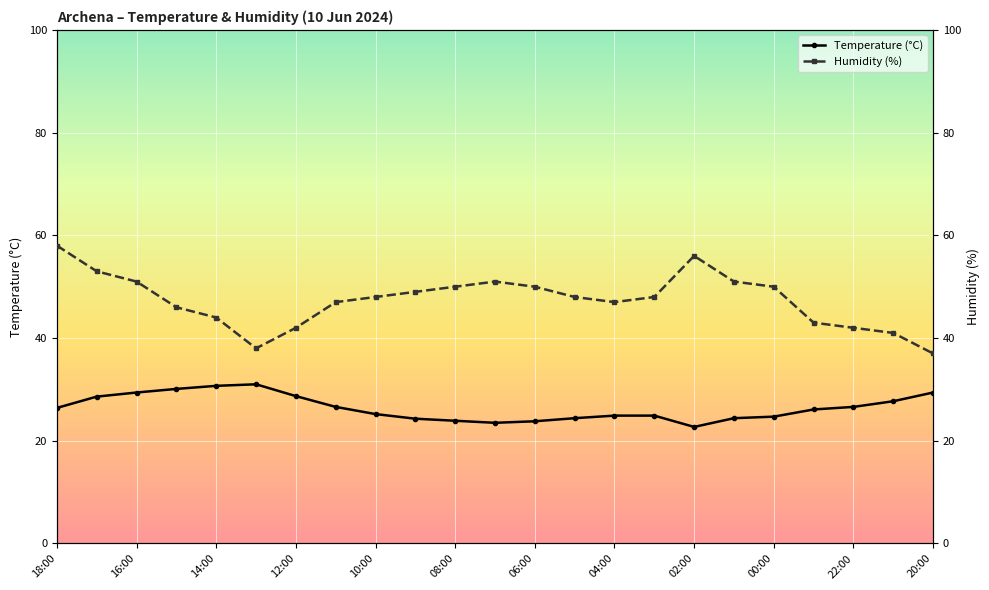

True or false: Temperature (°C) has more than 0 points higher than both neighbors.

True